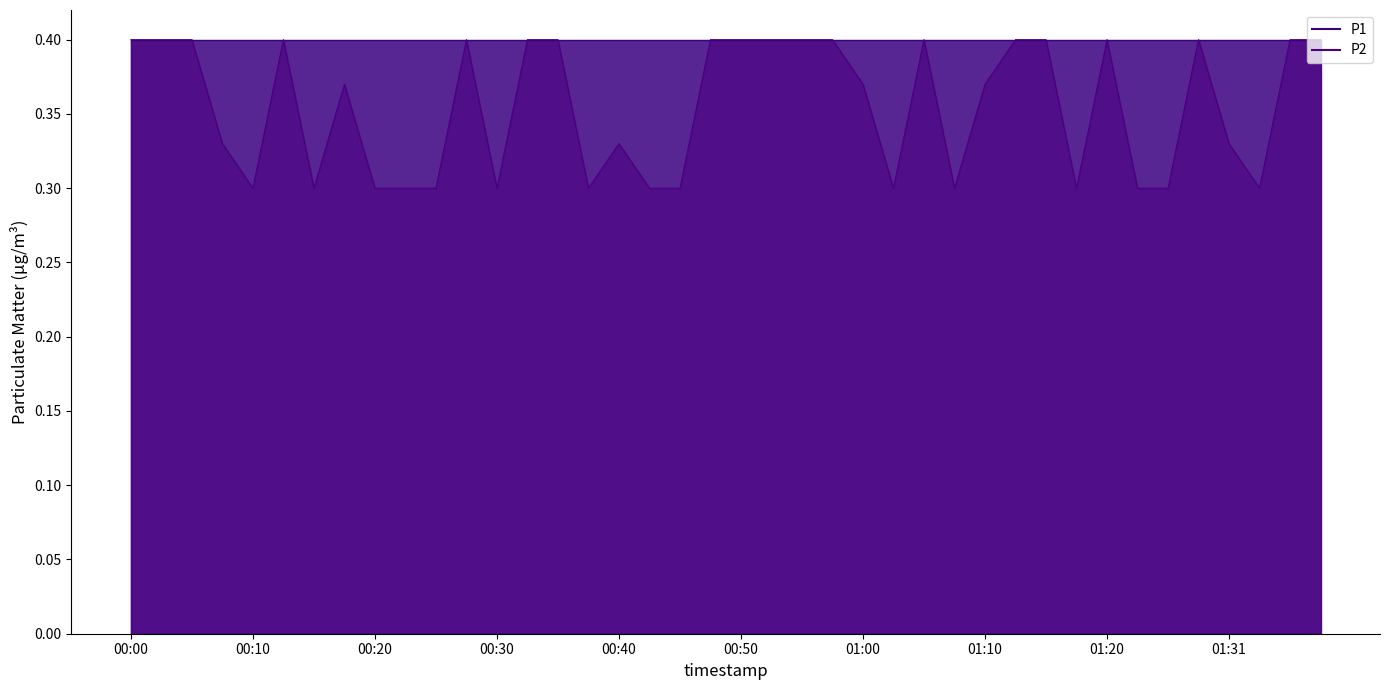

List the labels in order of value, largest first.

00:00, 00:02, 00:05, 00:12, 00:27, 00:32, 00:35, 00:48, 00:50, 00:53, 00:55, 00:58, 01:05, 01:13, 01:15, 01:20, 01:28, 01:36, 01:38, 00:17, 01:00, 01:10, 00:07, 00:40, 01:31, 00:10, 00:15, 00:20, 00:22, 00:25, 00:30, 00:37, 00:42, 00:45, 01:03, 01:08, 01:18, 01:23, 01:25, 01:33